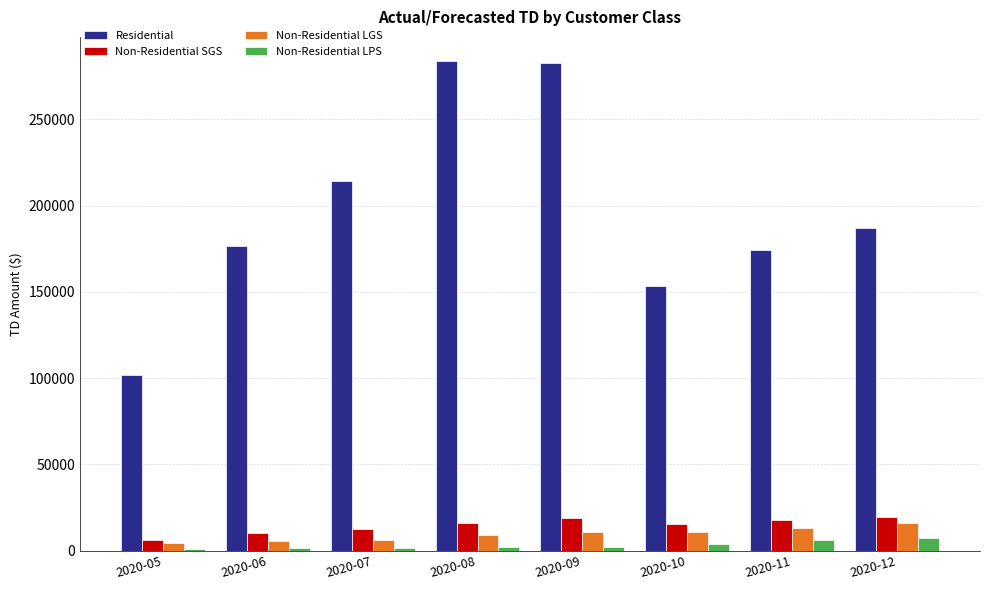

Between 2020-05 and 2020-09, which series saw the biggest shift?

Residential